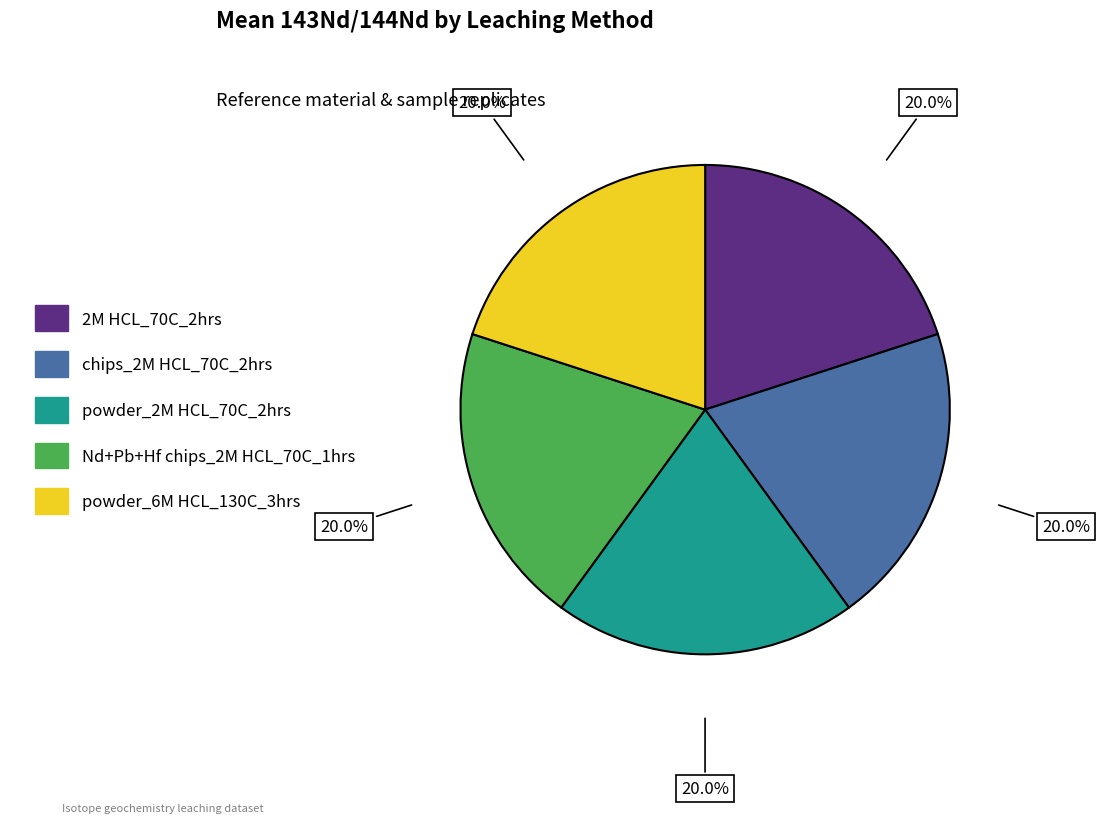

Is it true that chips_2M HCL_70C_2hrs is 20% of the pie?

True